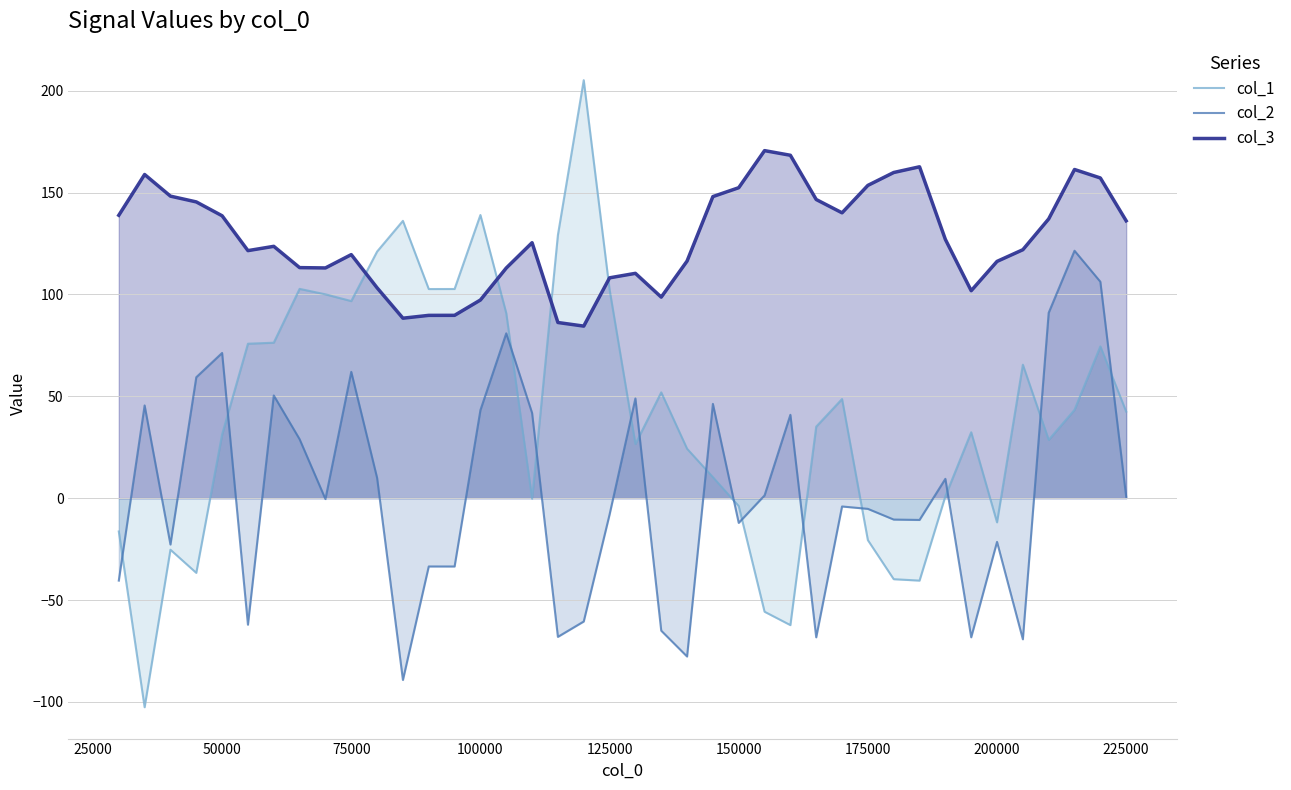

True or false: col_3 and col_2 intersect in this chart.

False